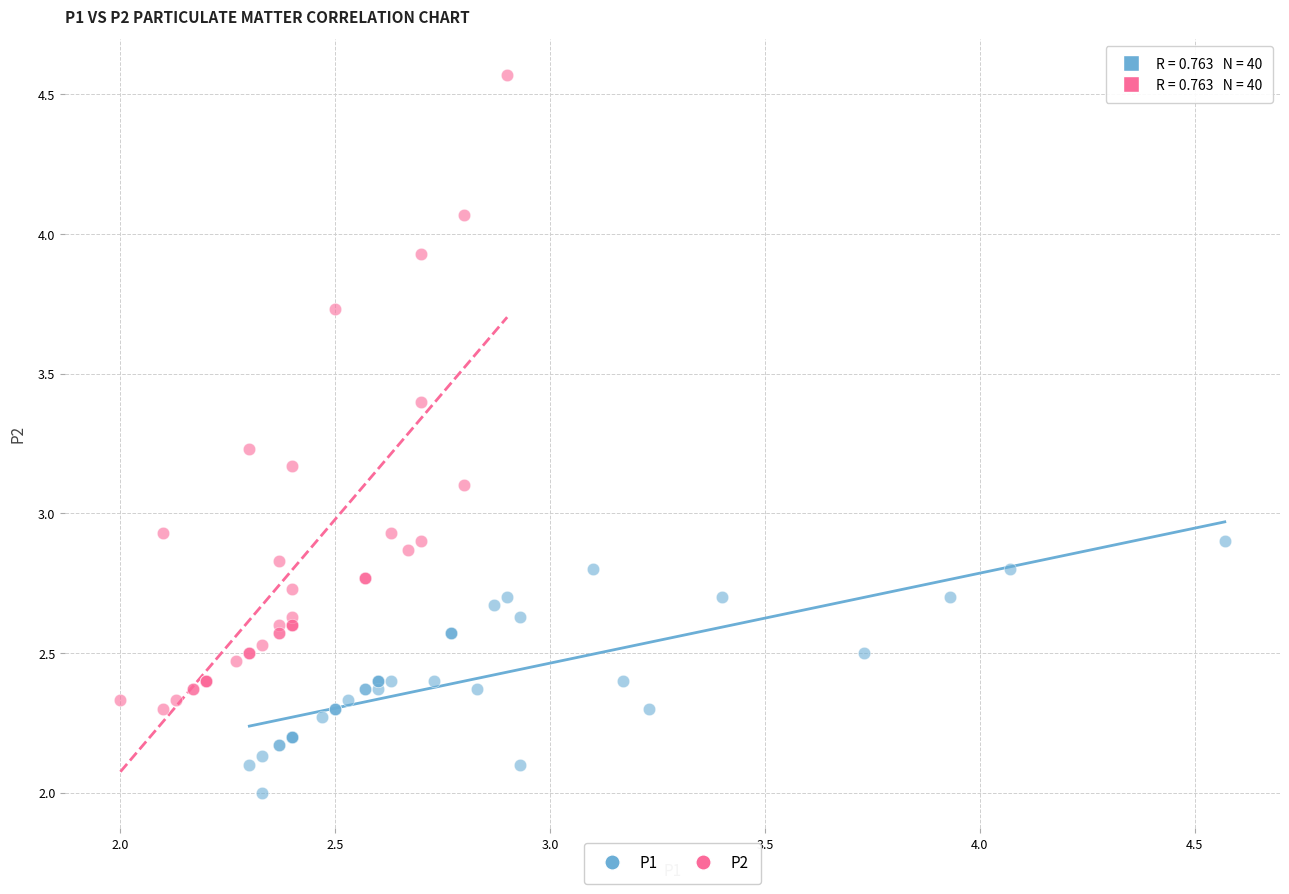

Which series has the widest spread of Y values?

P2